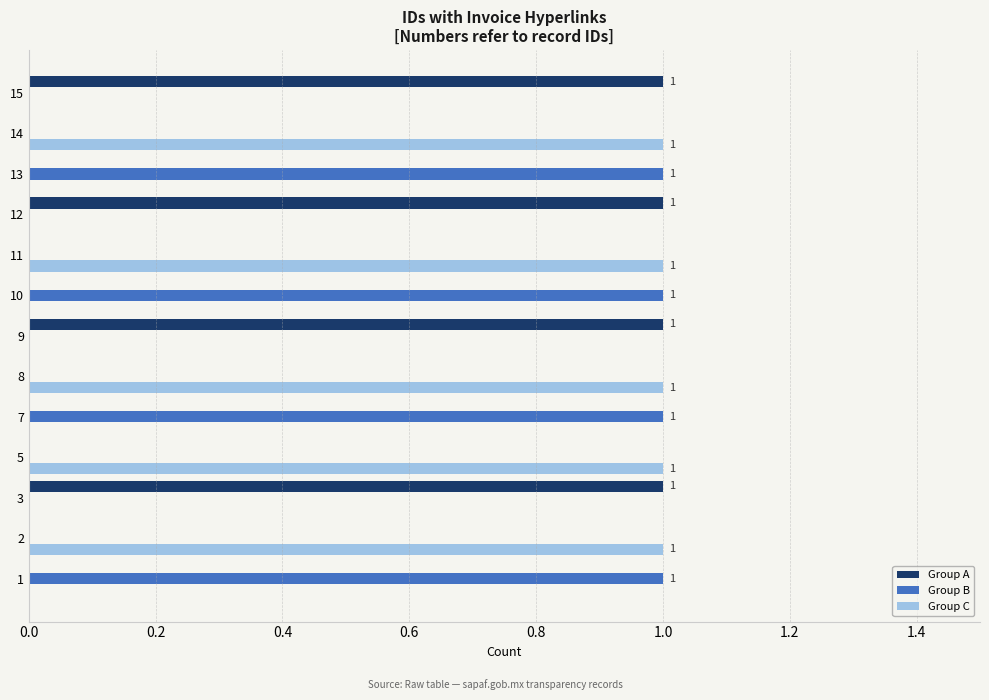

Is it true that Group C equals 1 at 8?

True